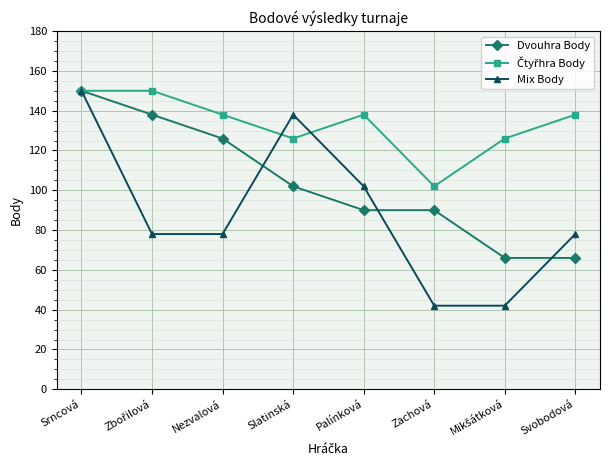

Which series has the widest spread of values?

Mix Body